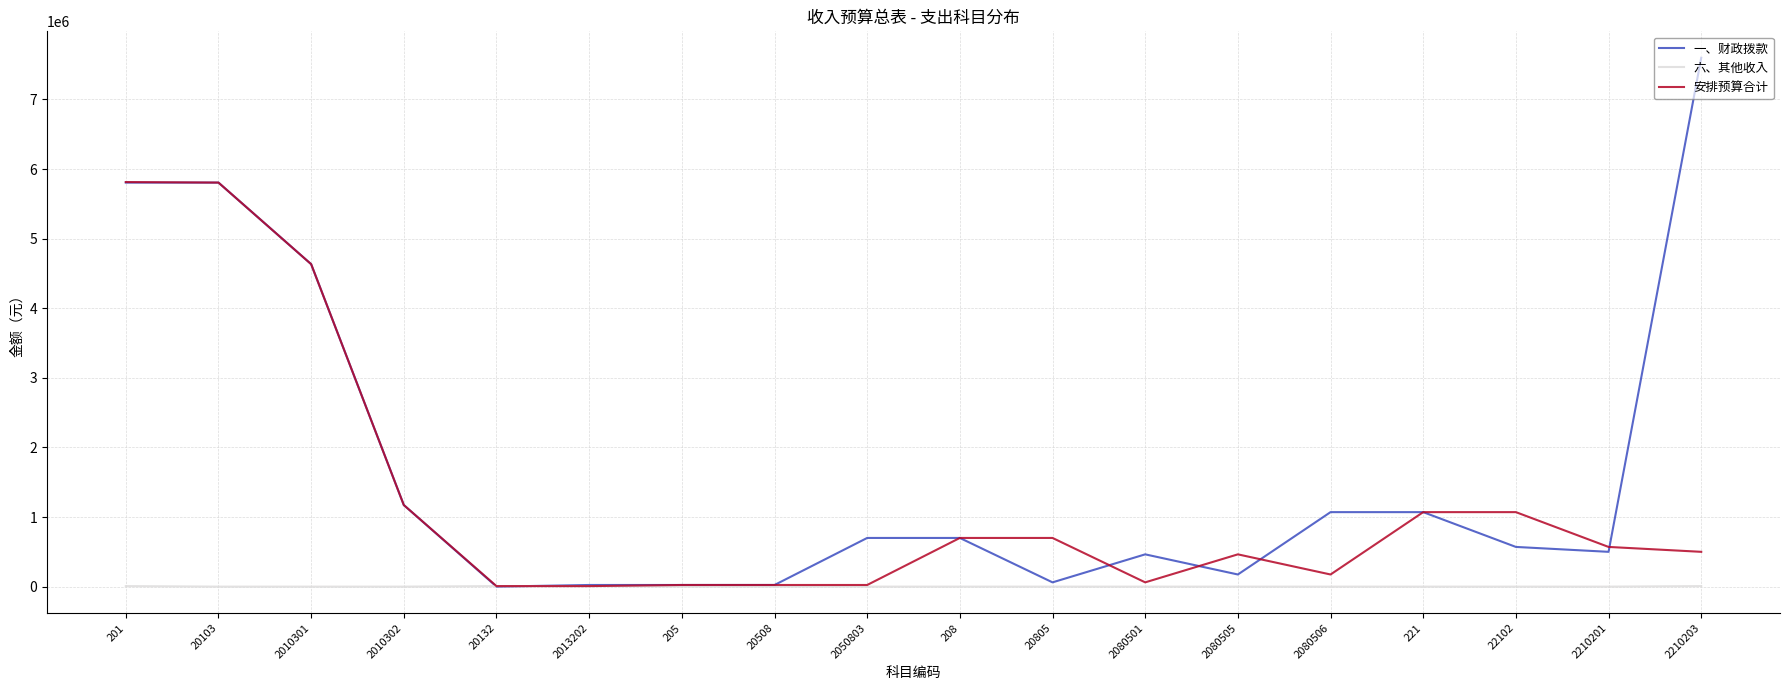

True or false: 一、财政拨款 has more than 0 interior local peaks.

True